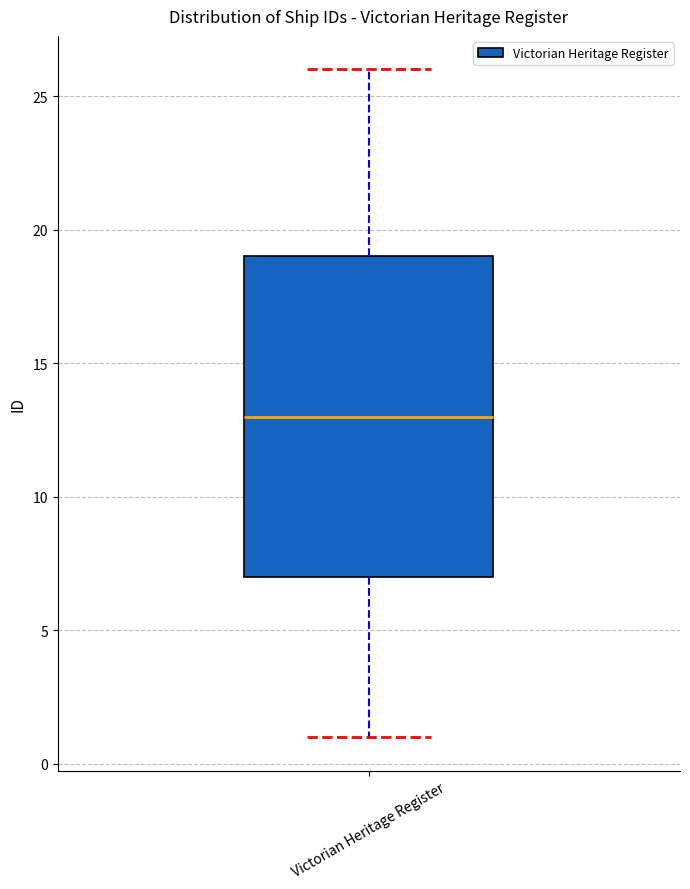

Where does the lower whisker of the box for Victorian Heritage Register end on the y-axis? The values are not printed on the chart, so give them approximately, as read against the axis.

1